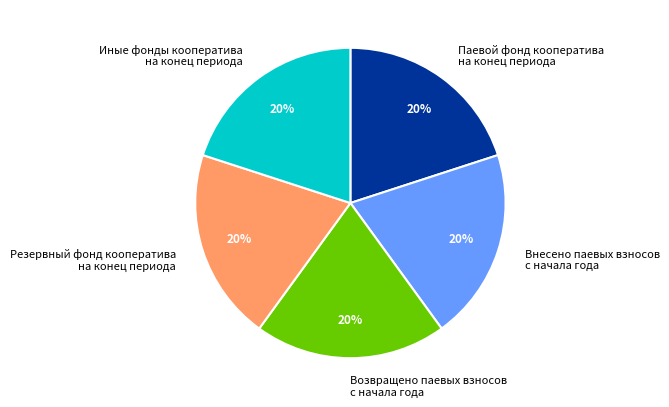

What is the ratio of the value at Возвращено паевых взносов с начала года to the value at Внесено паевых взносов с начала года?

1.0